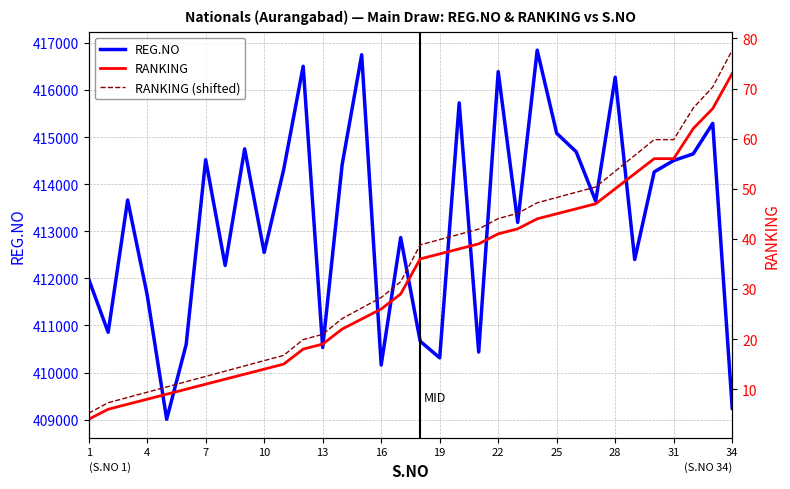

At how many categories does at least one series exceed 351416?

34